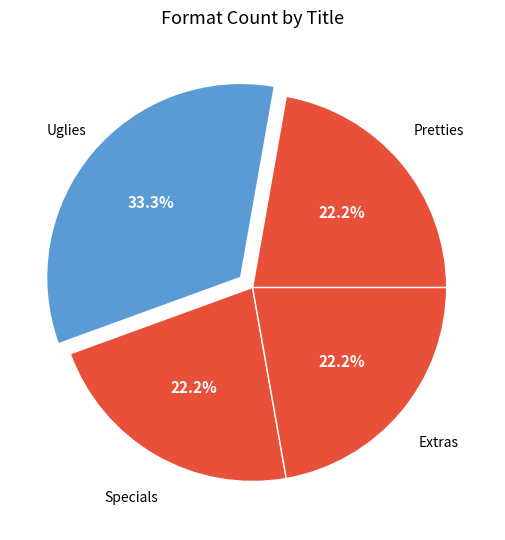

Which slice is the largest?

Uglies